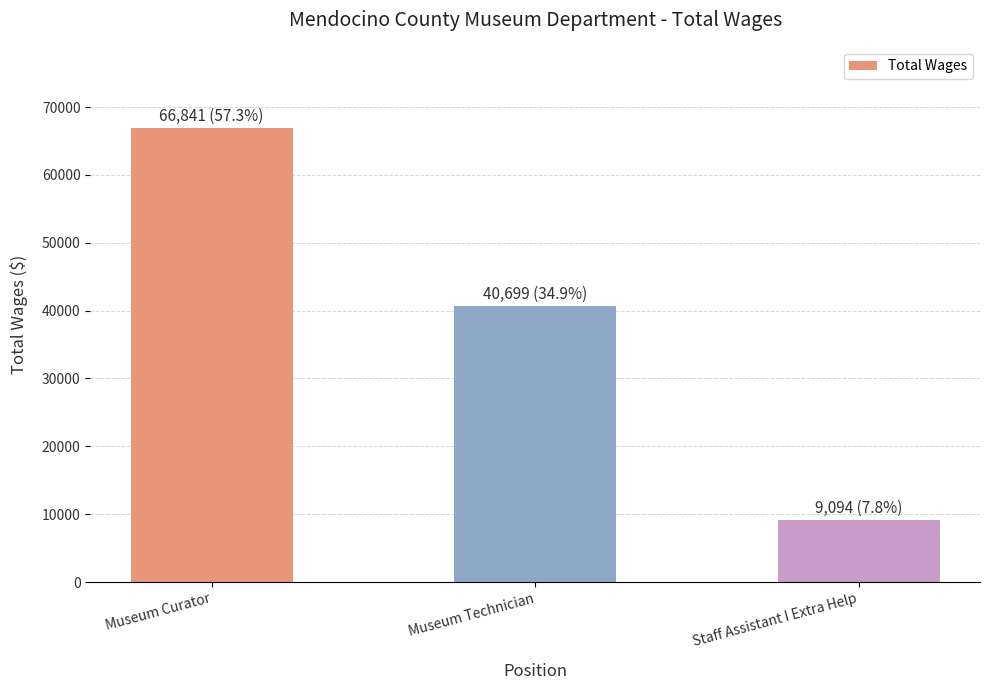

What is the sum of the values at Museum Curator and Museum Technician?

107540